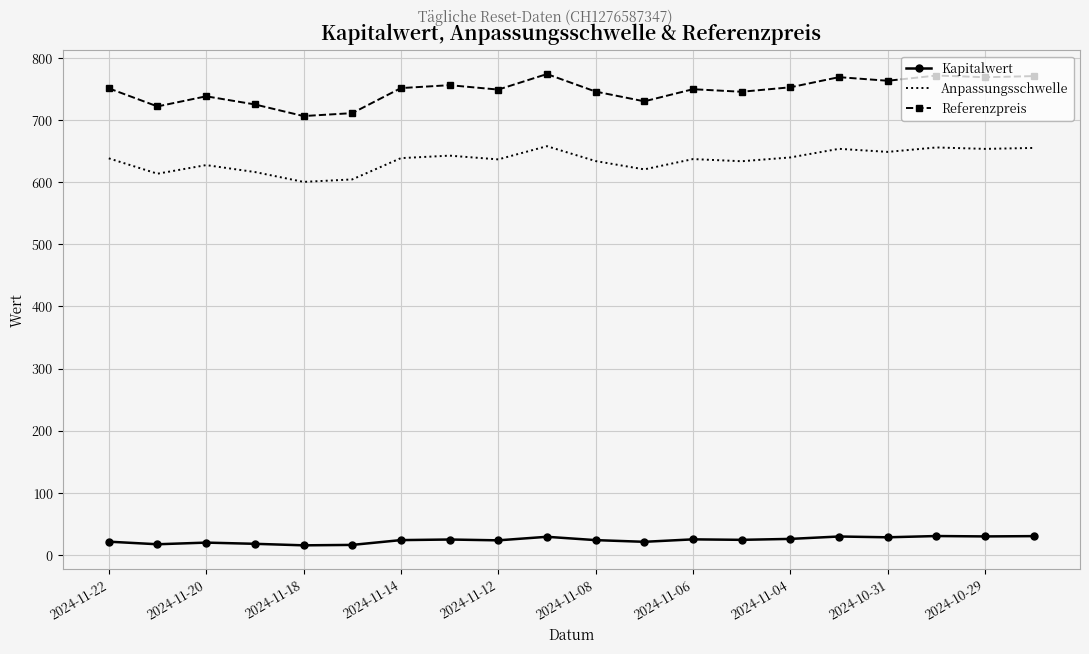

Which series has the largest range (max minus min)?

Referenzpreis